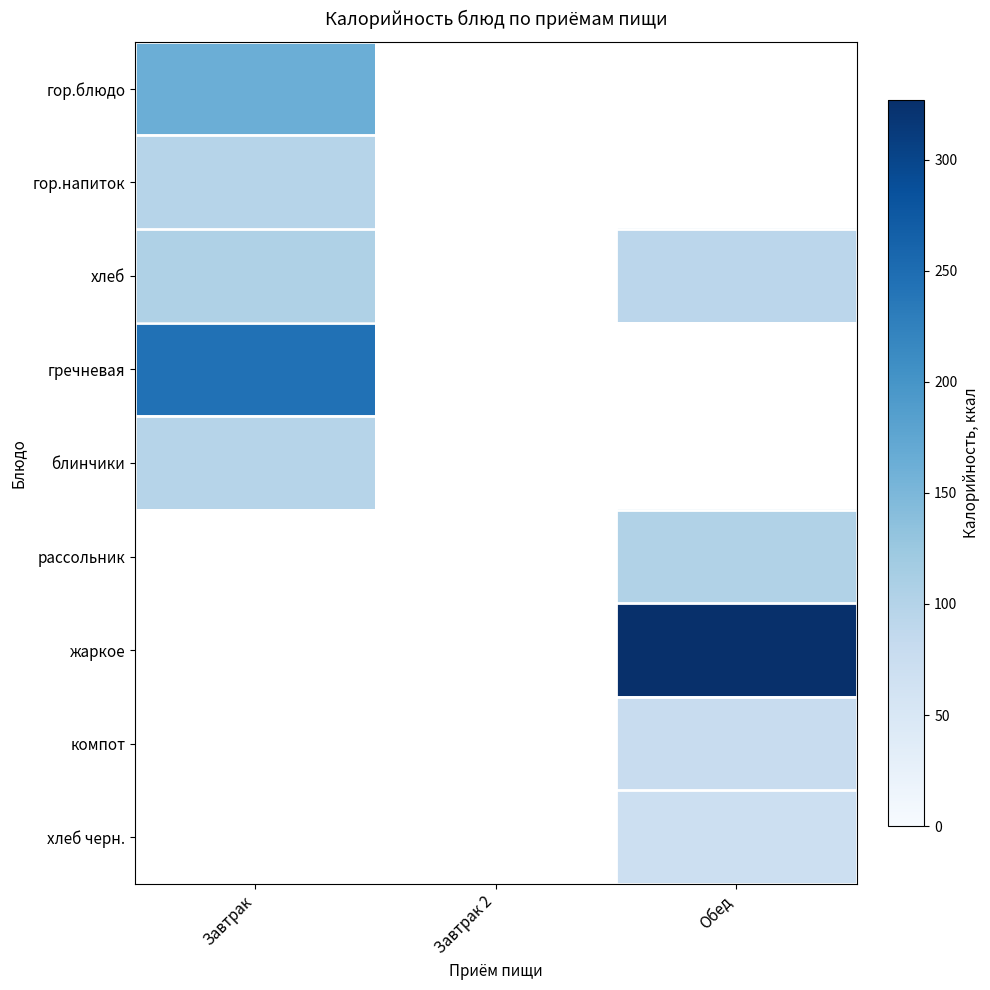

What is the difference between the highest and lowest values at Завтрак?

147.0